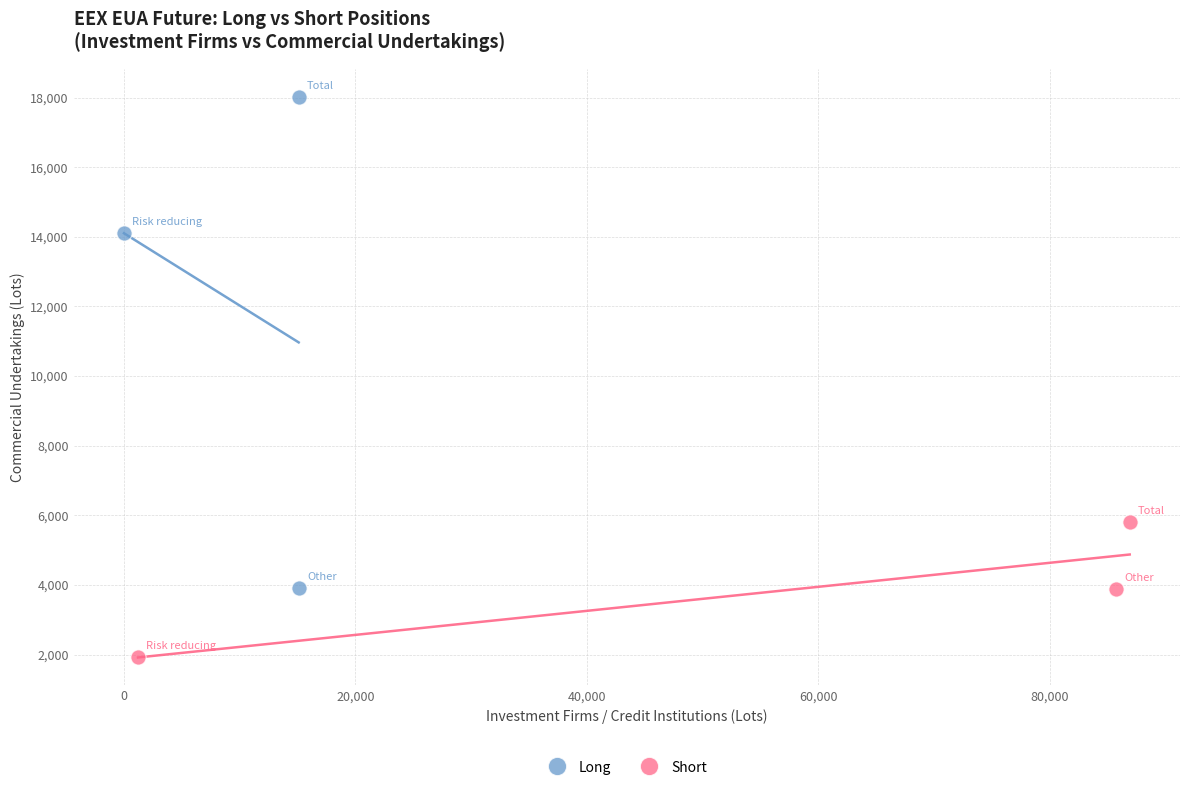

Which series contains the lowest Y value?

Short